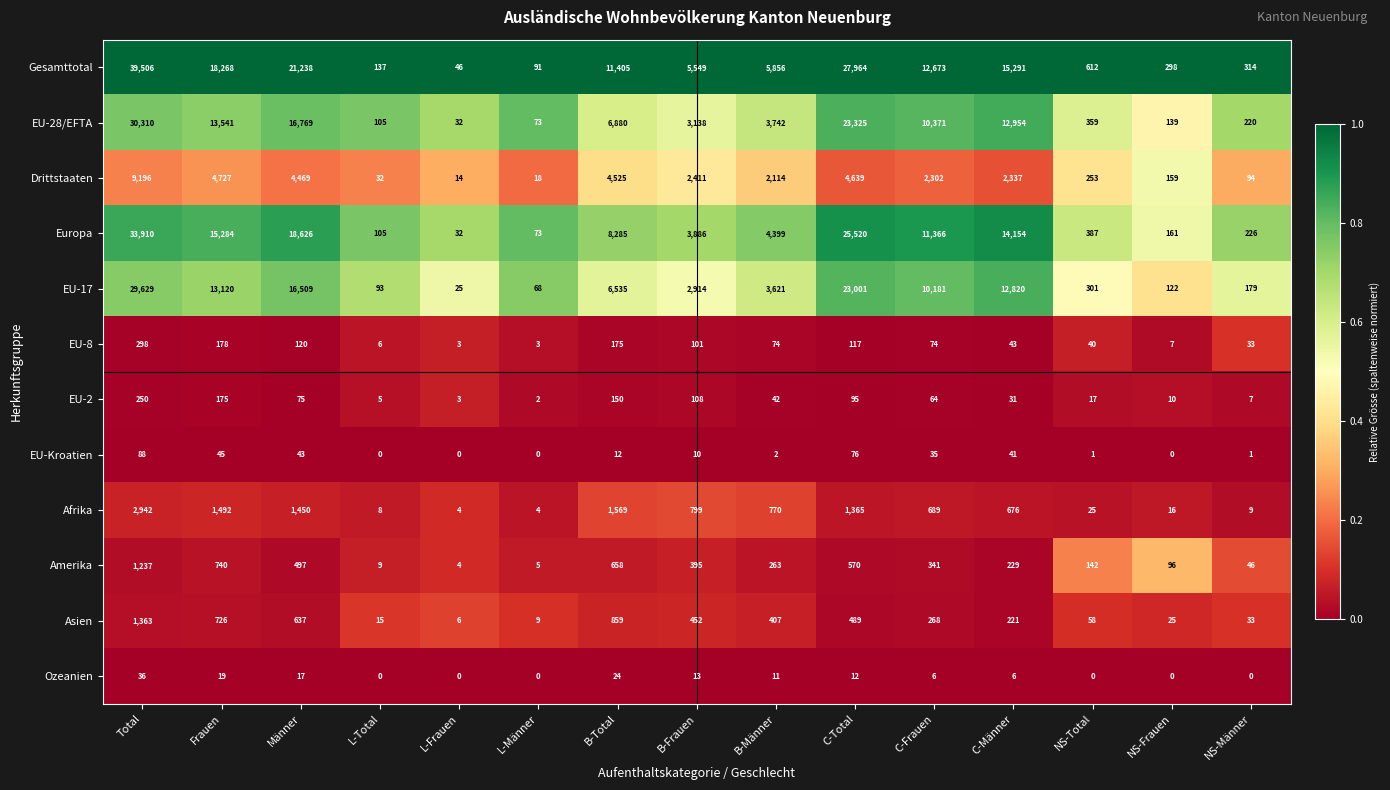

How many categories are shown in the chart?

15